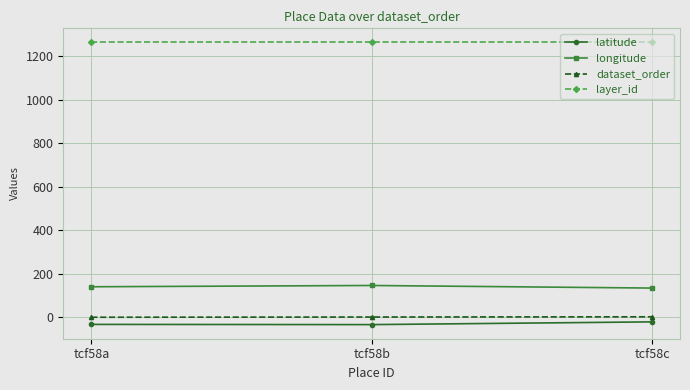

What is the spread (max minus min) of values at tcf58c?

1284.2